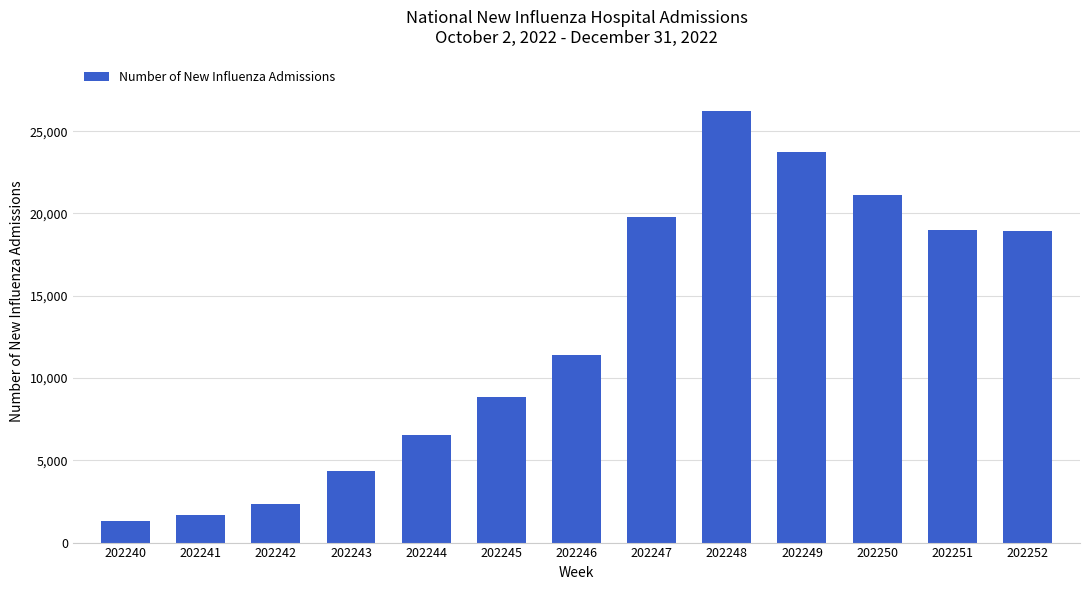

Approximately how many times larger is the value at 202241 compared to 202248?

0.1